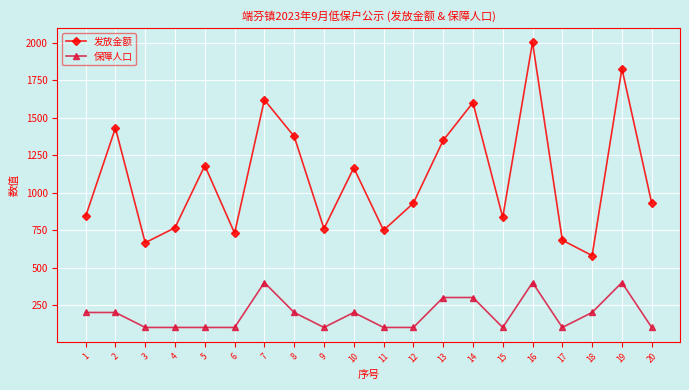

What is the sum of the 发放金额 values at 20 and 2?

2362